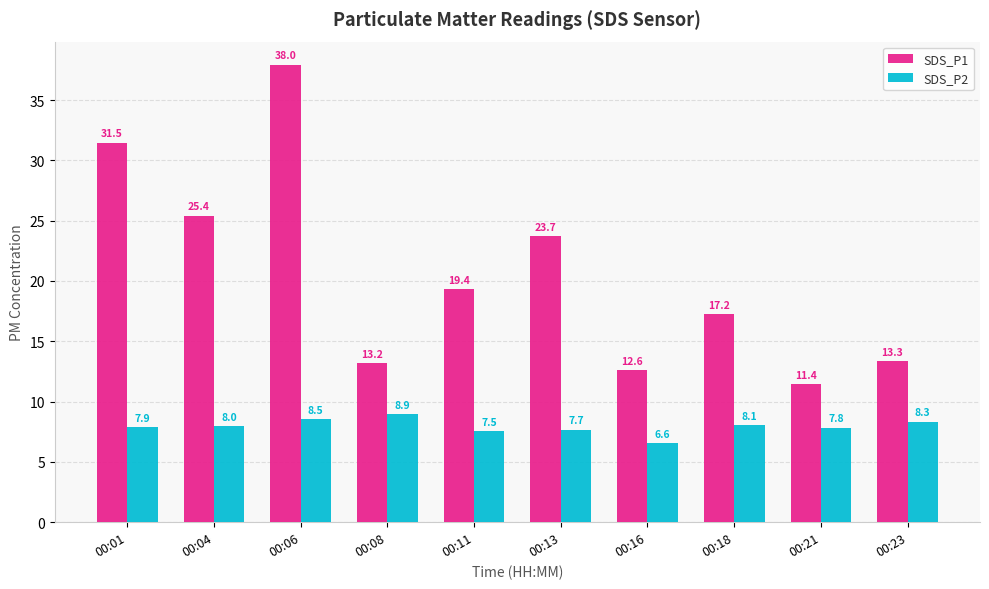

At how many categories does at least one series exceed 15?

6